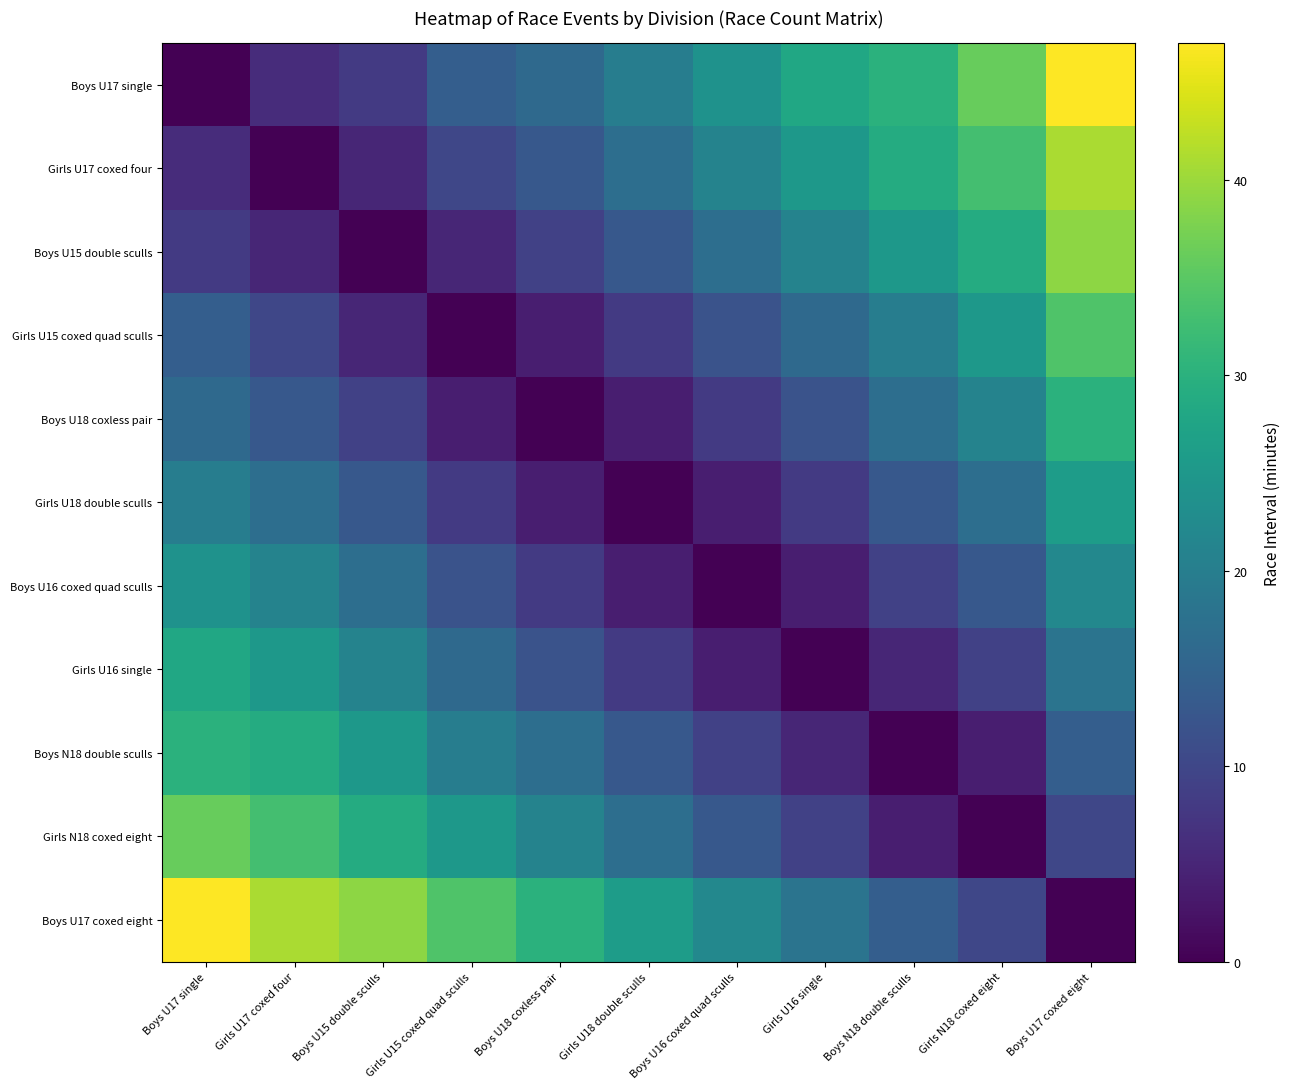

How many distinct data groups are displayed?

11